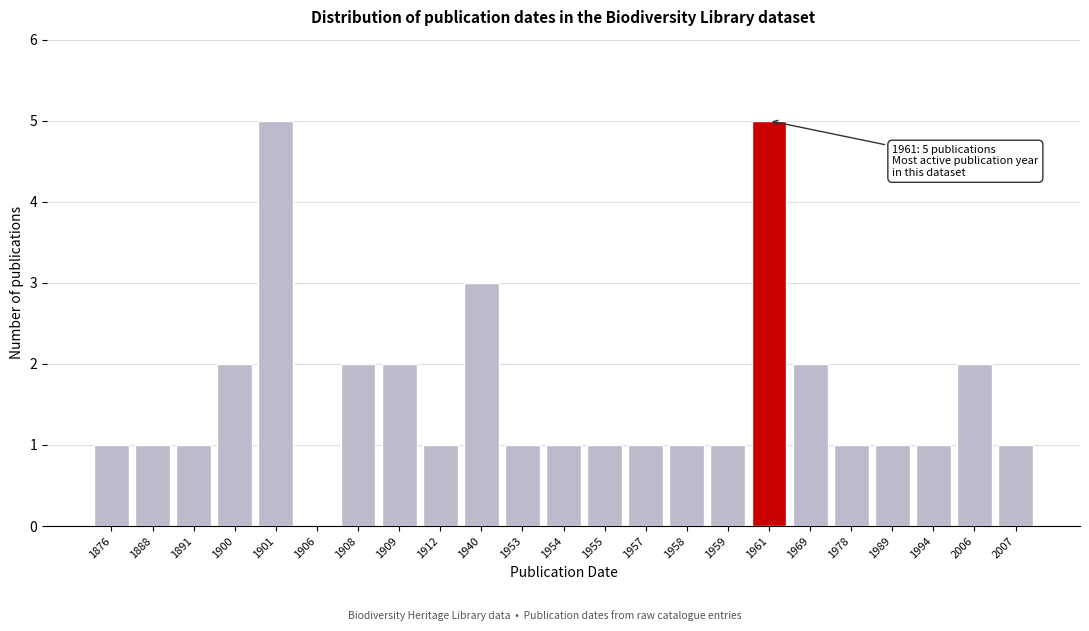

Reading left to right, transcribe all the data shown in this chart.

1876=1	1888=1	1891=1	1900=2	1901=5	1906=0	1908=2	1909=2	1912=1	1940=3	1953=1	1954=1	1955=1	1957=1	1958=1	1959=1	1961=5	1969=2	1978=1	1989=1	1994=1	2006=2	2007=1